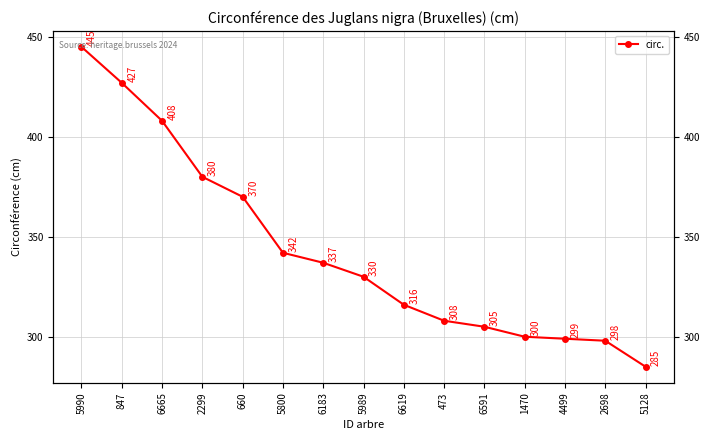

How many data points are above 330?

7